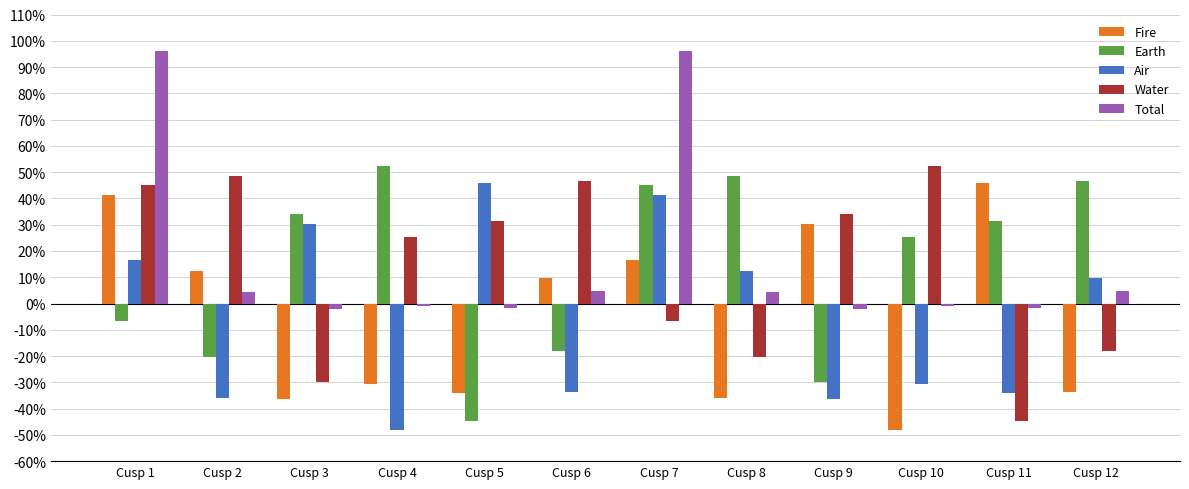

What is the minimum value for Fire?

-48.0